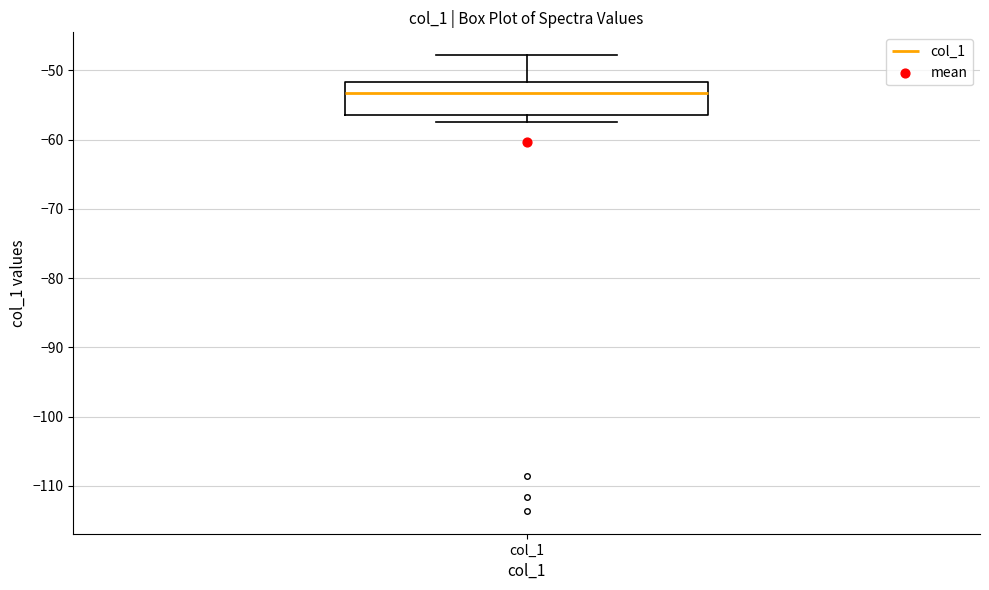

Where does the upper whisker of the box for col_1 end on the y-axis? The values are not printed on the chart, so give them approximately, as read against the axis.

-48